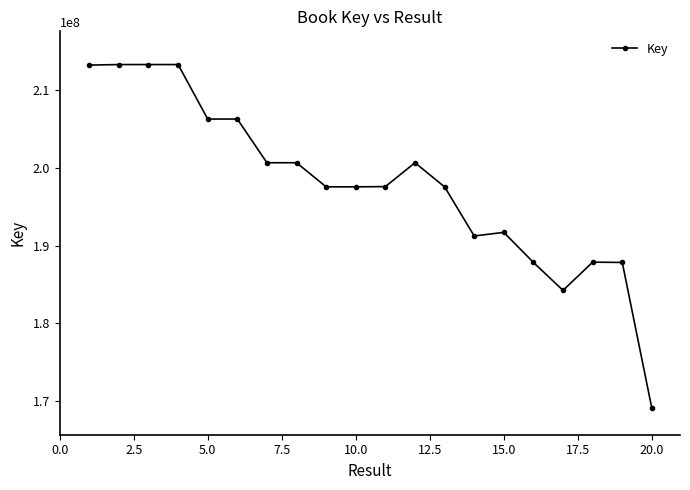

What is the smallest value displayed?

169097752